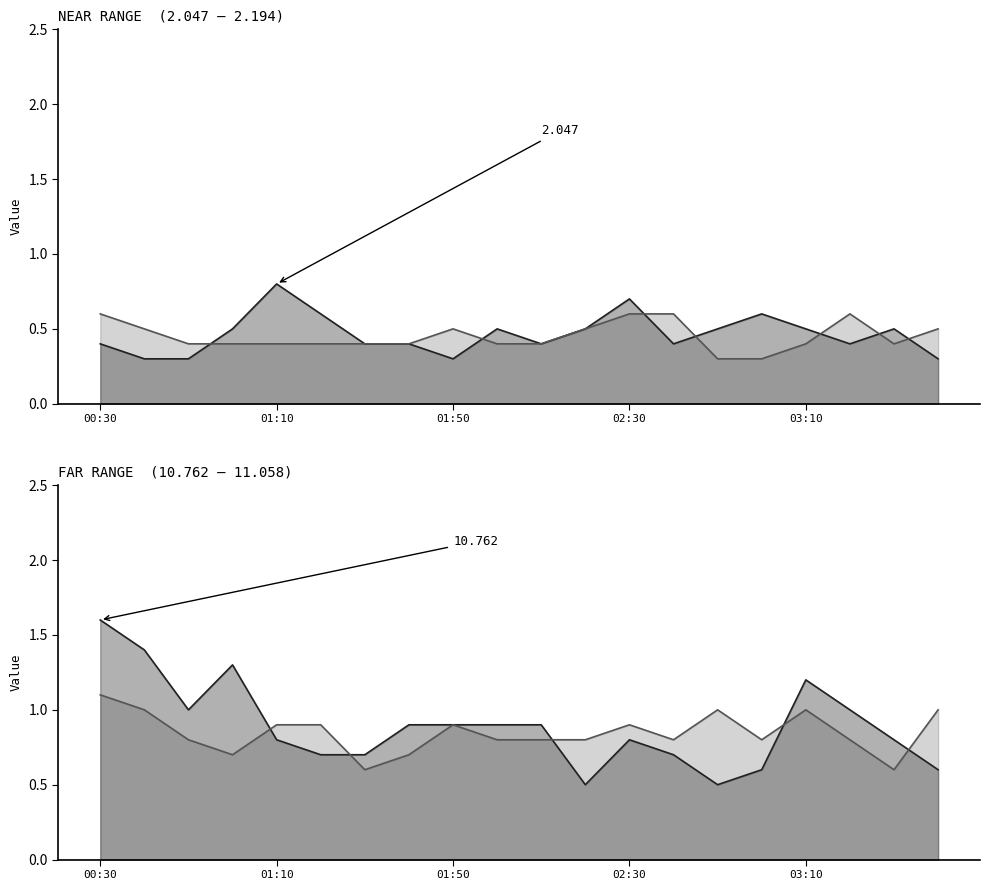

Where is the first local maximum for 2.194?

01:50